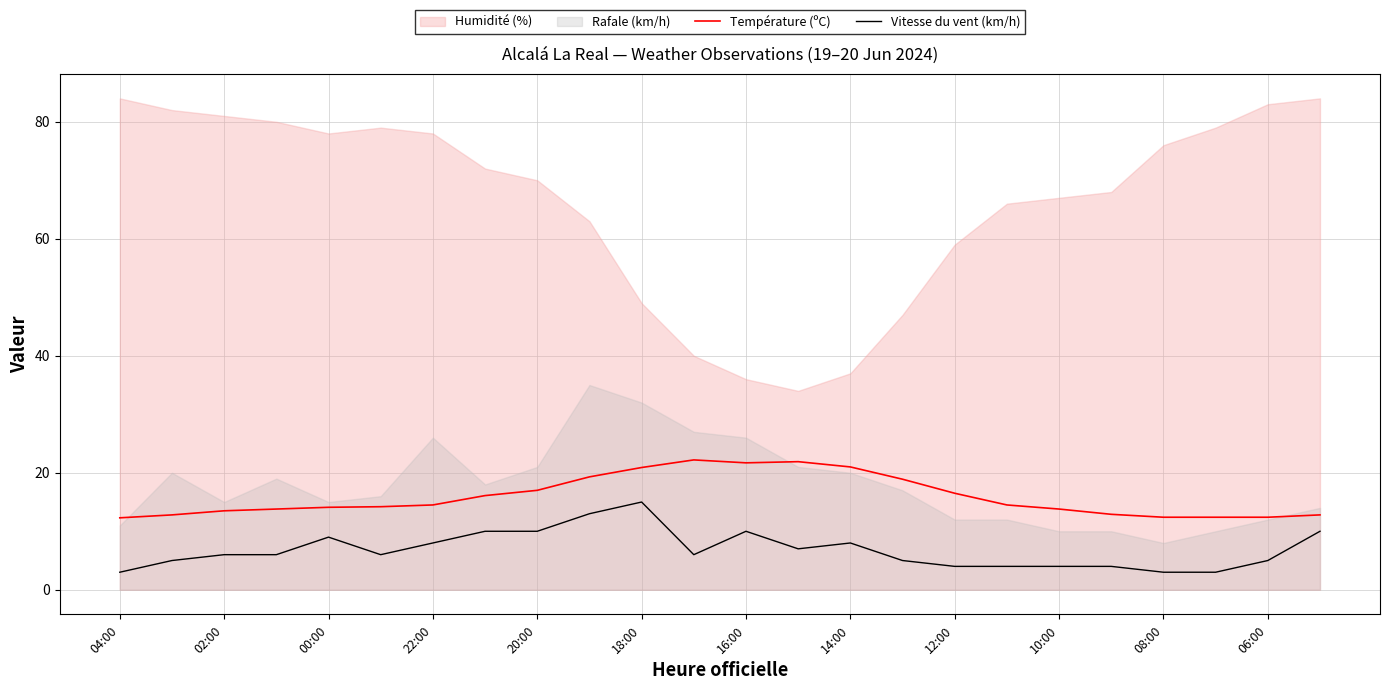

Is it true that Vitesse du vent (km/h) equals 11.1 at 22:00?

False